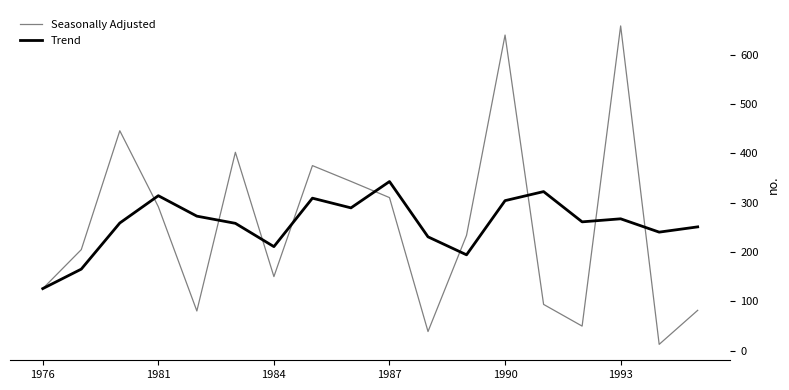

Which series has the largest range (max minus min)?

Seasonally Adjusted